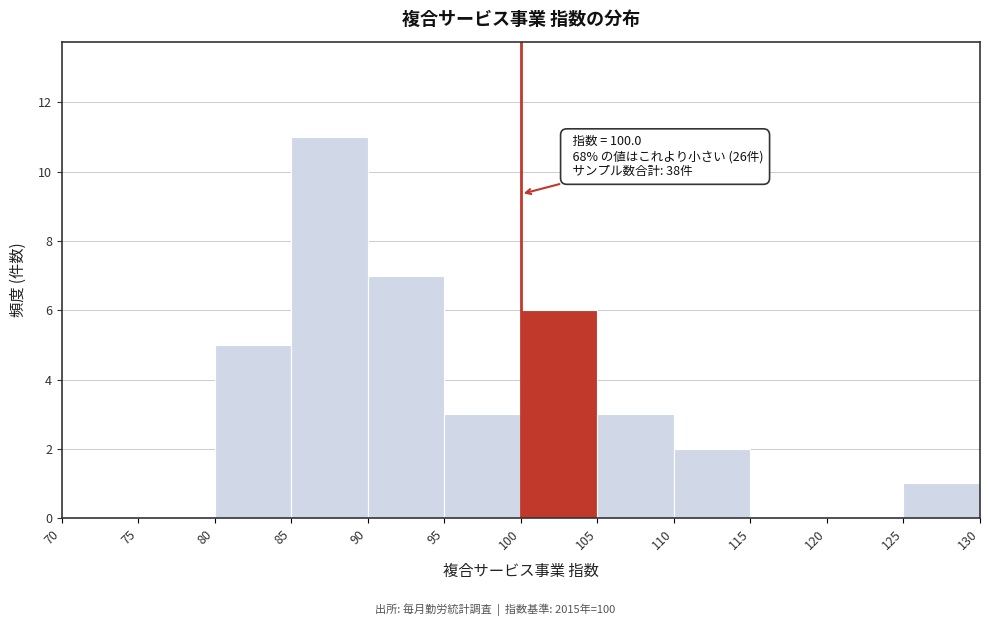

Which range on the x-axis has the tallest bar?

85 to 90